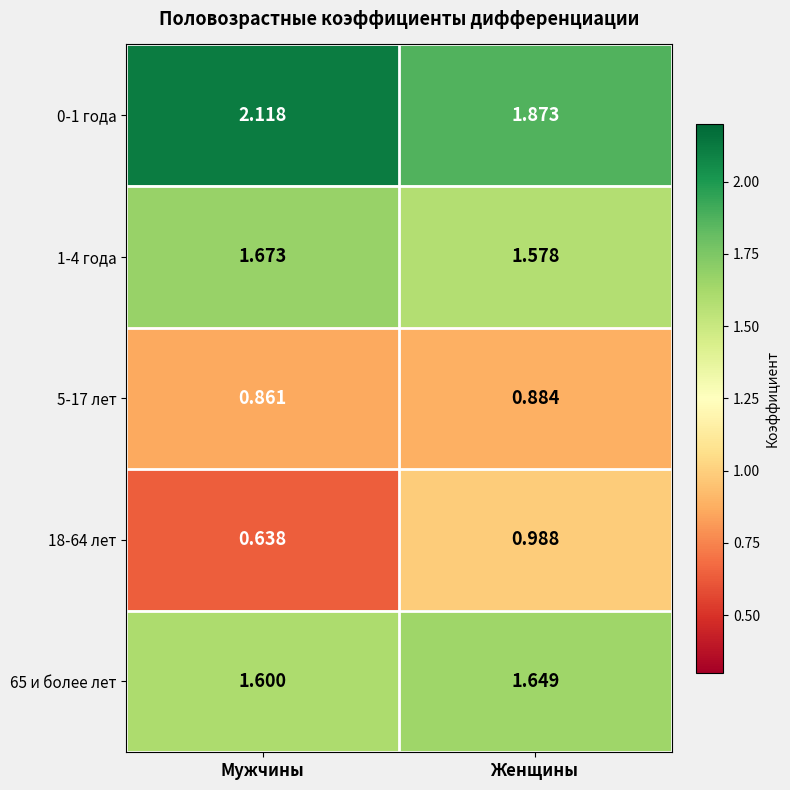

List the series in order of their peak value, highest first.

0-1 года, 1-4 года, 65 и более лет, 18-64 лет, 5-17 лет